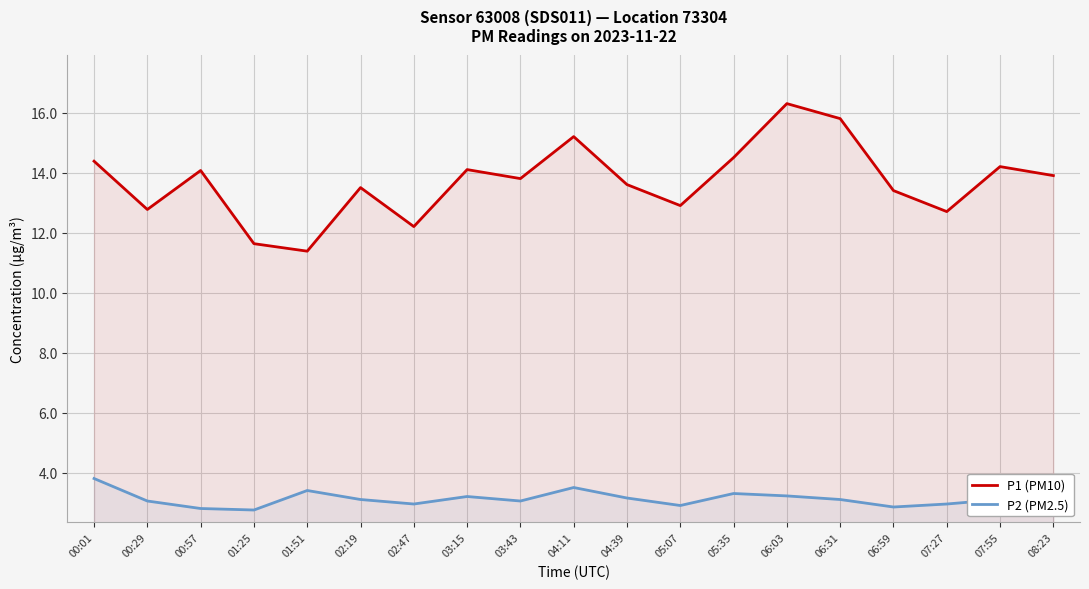

Where is P2 (PM2.5) nearest to the value 3?

08:23